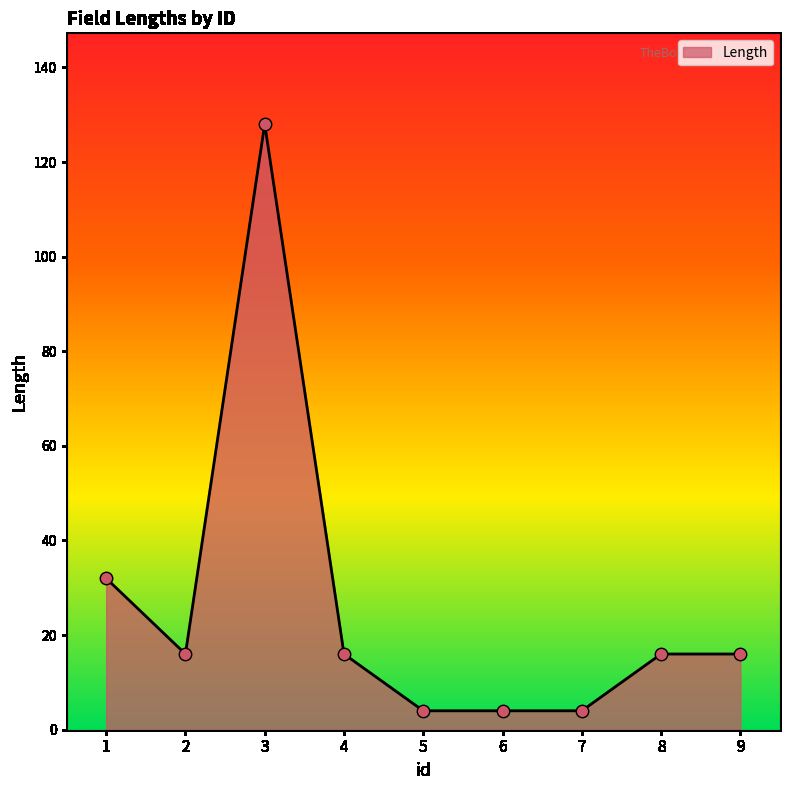

What is the change in value from 3 to 6?

-124